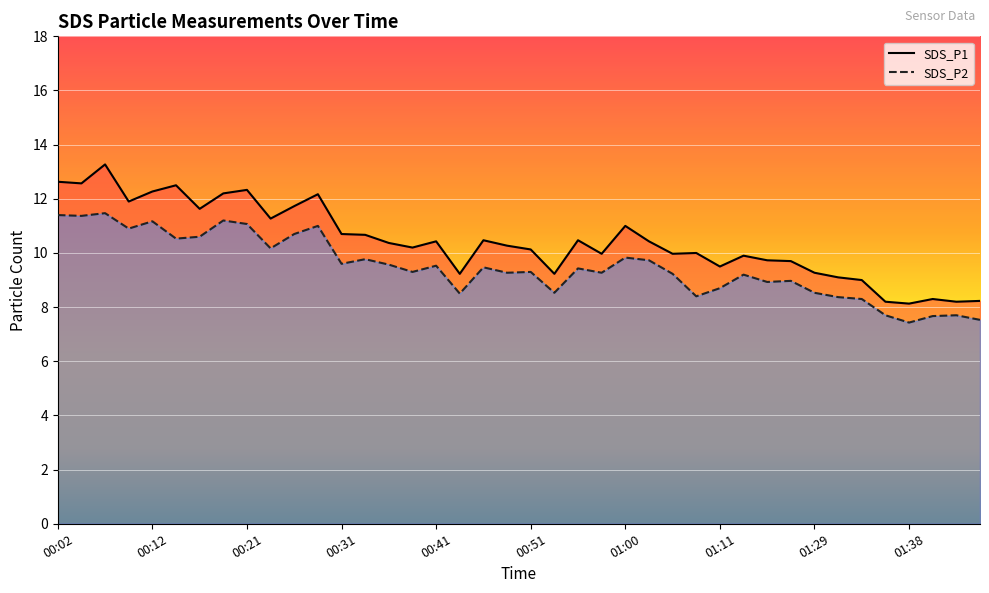

What is the label of the 20th point from the right?

00:51